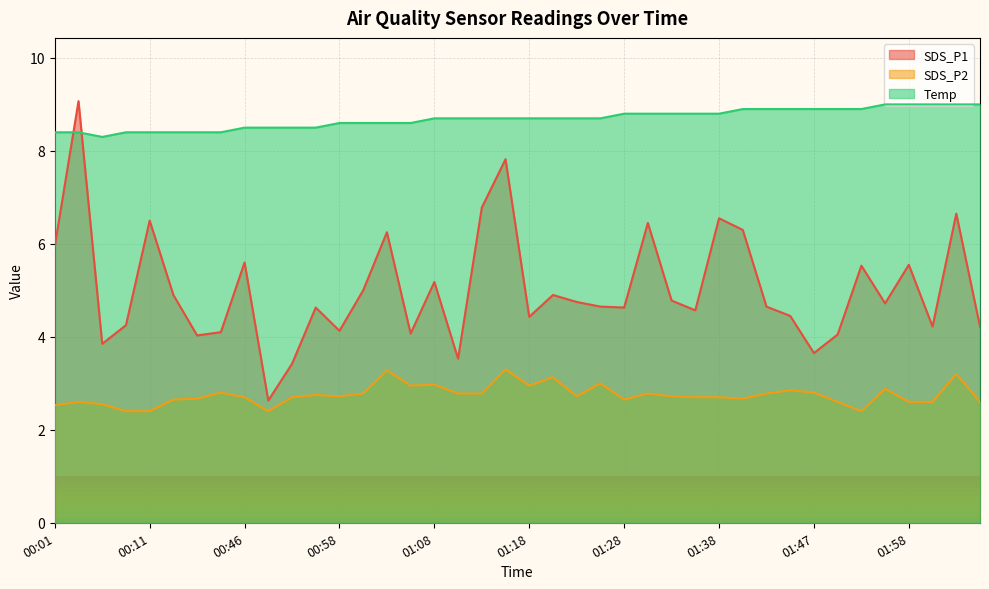

How many interior local valleys does the SDS_P2 series have?

8